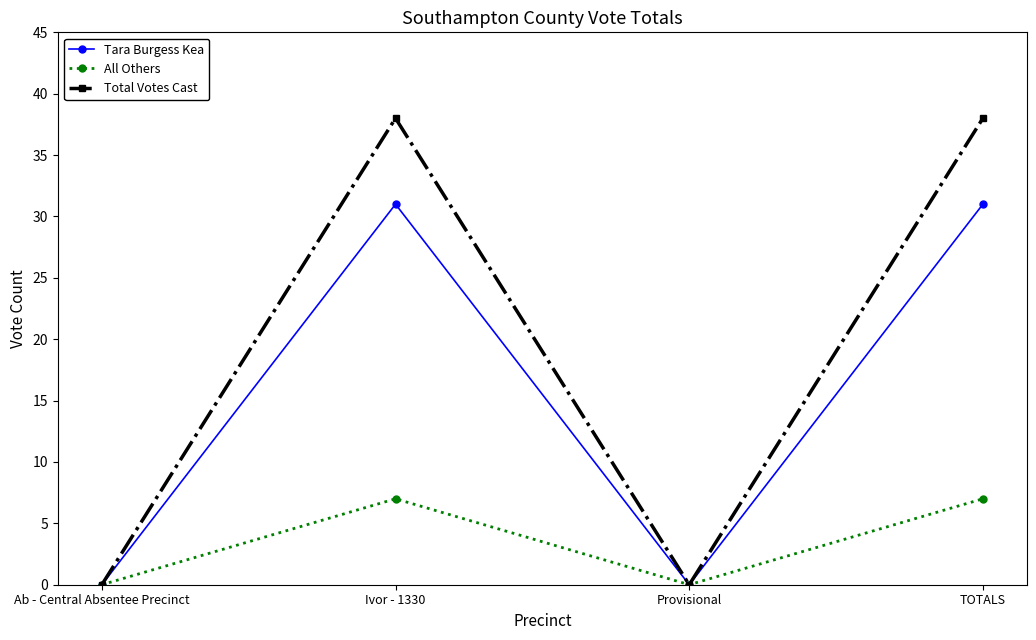

What is the maximum value shown in the chart?

38